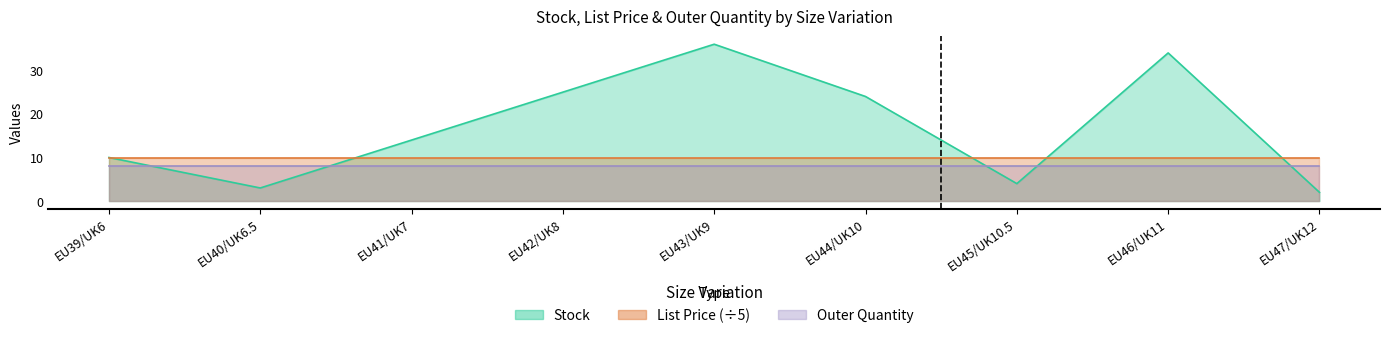

What is the value of the List Price point at the 2nd from the left?

50.0